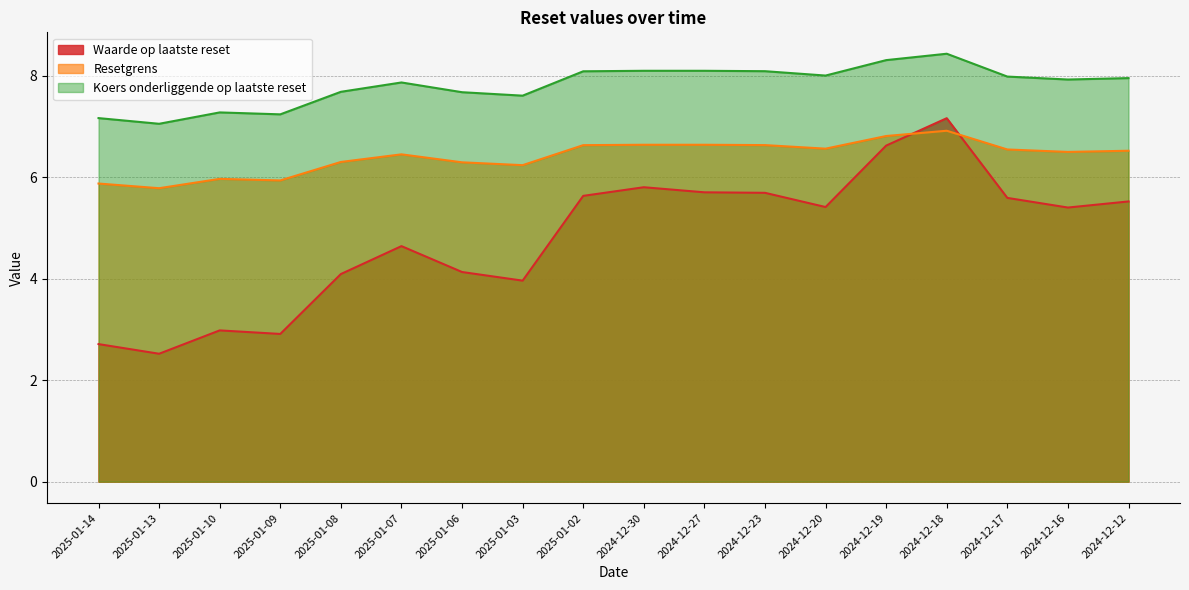

Which series has the widest spread of values?

Waarde op laatste reset